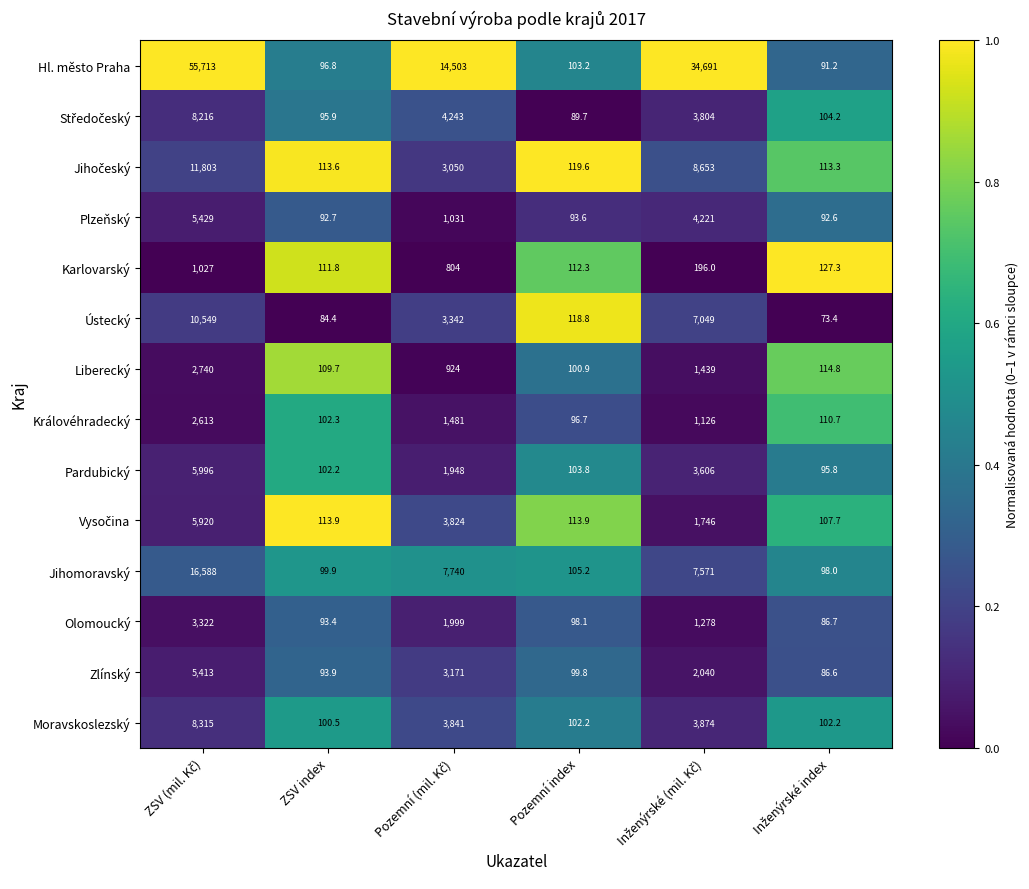

True or false: Pardubický has a value of 102.2 at ZSV index.

True